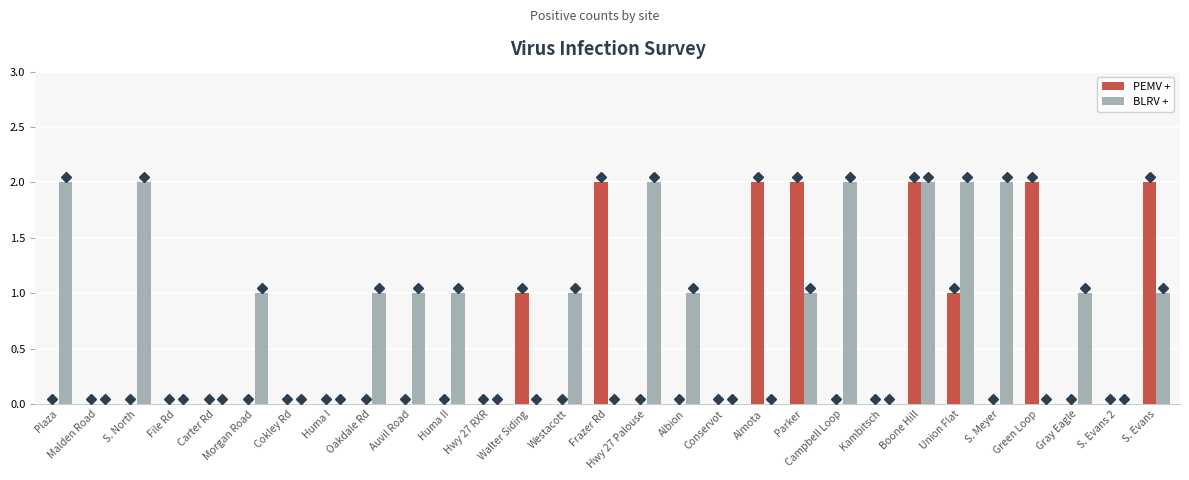

Are the bars grouped side by side (vs. stacked)?

Yes